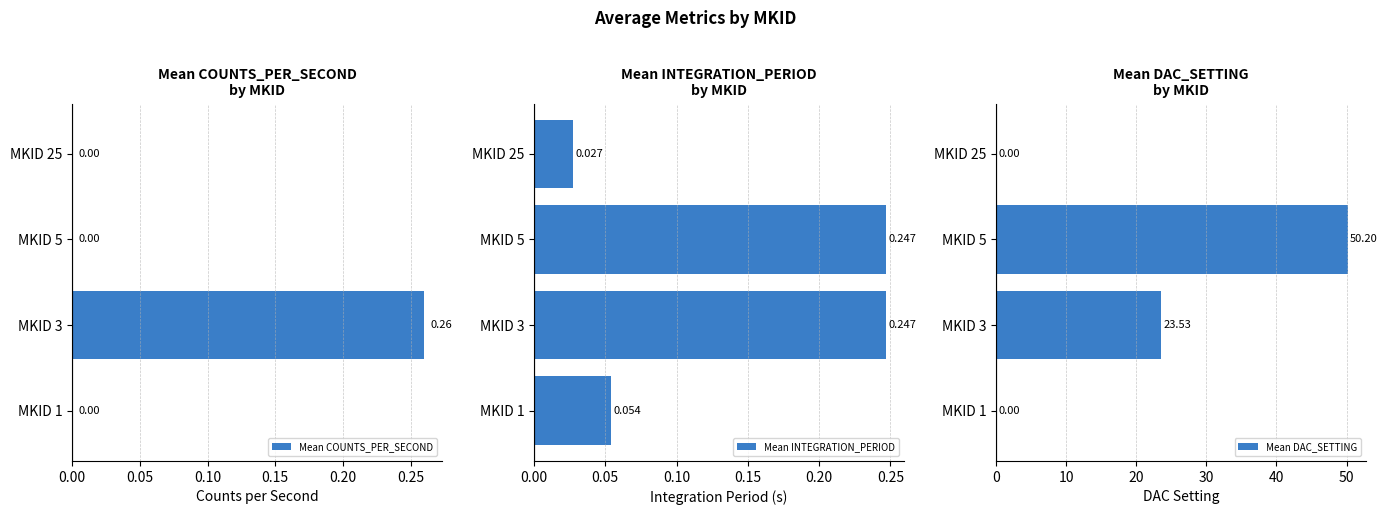

How many bars are there in total?

12